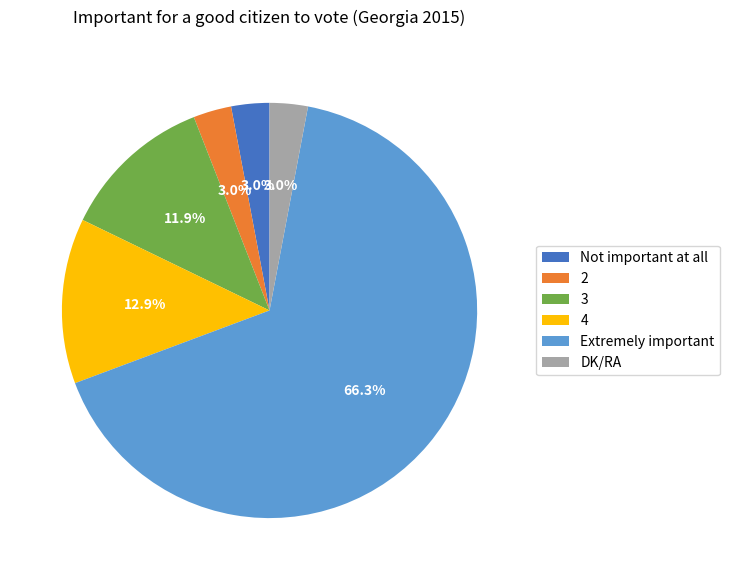

Approximately how many times larger is the value at Extremely important compared to 3?

5.6